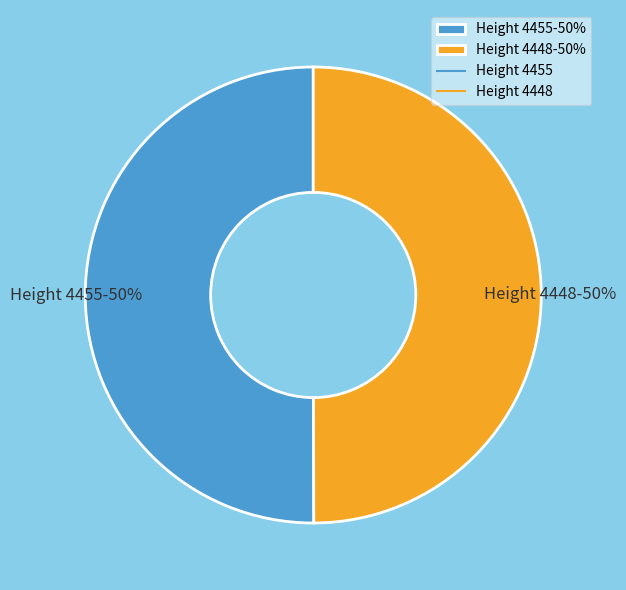

To the nearest percent, what is the average slice percentage?

50%